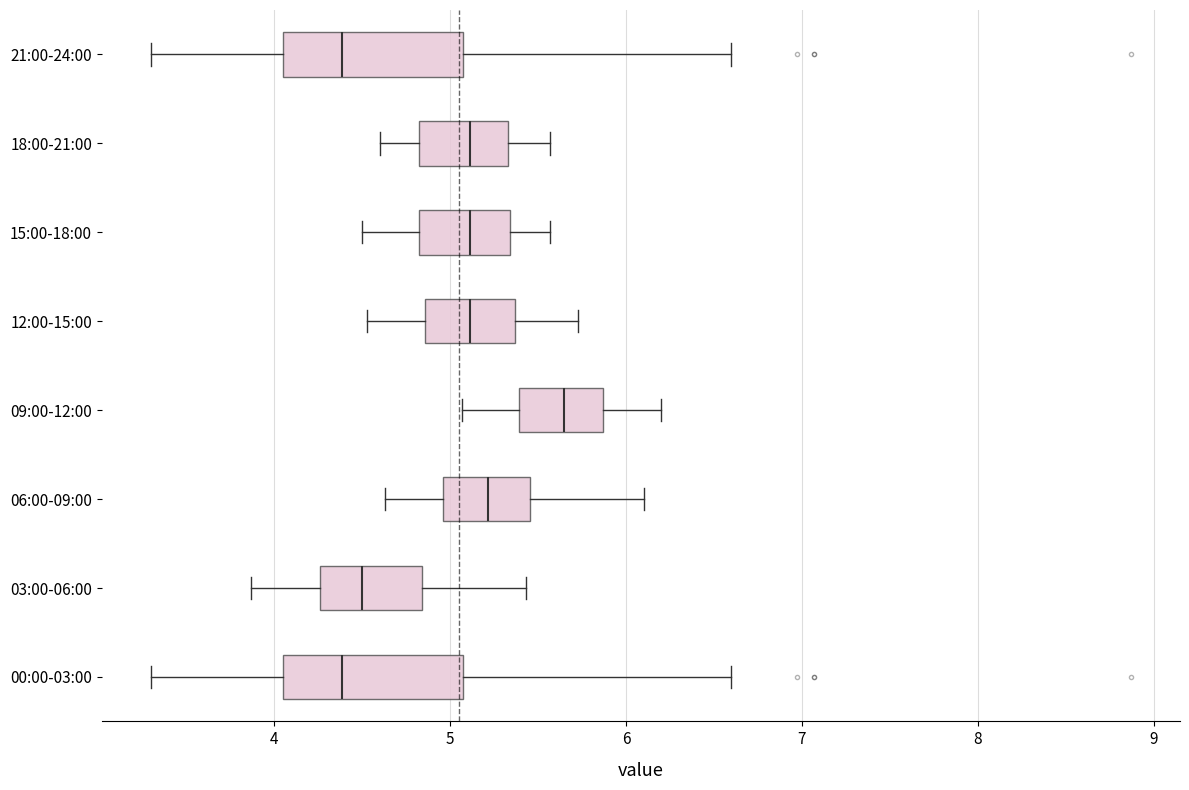

Which box has the furthest to the right median line?

09:00-12:00